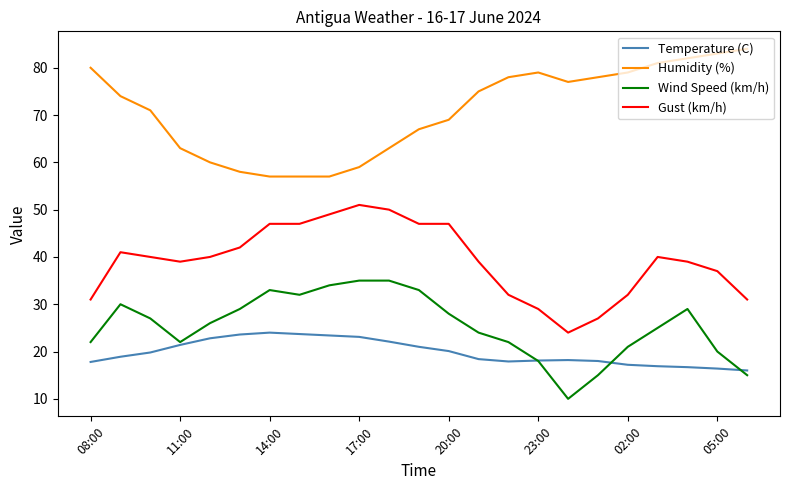

What is the maximum value shown in the chart?

84.0